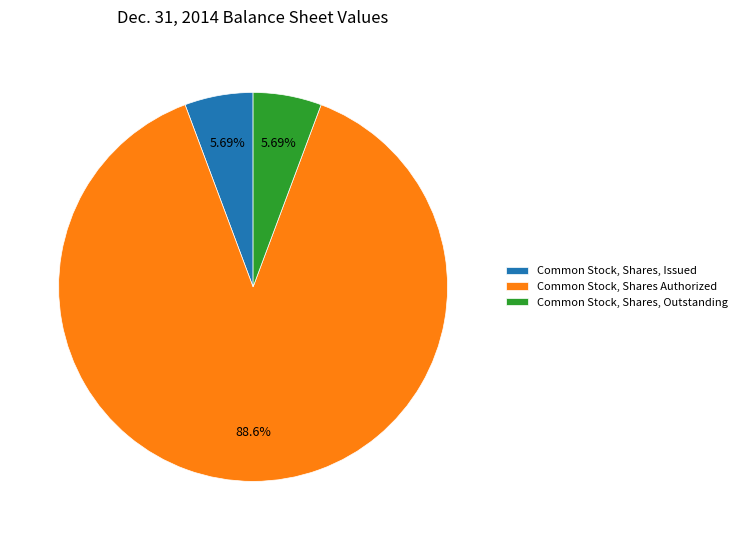

To the nearest percent, what percentage of the pie is Common Stock, Shares, Issued?

6%